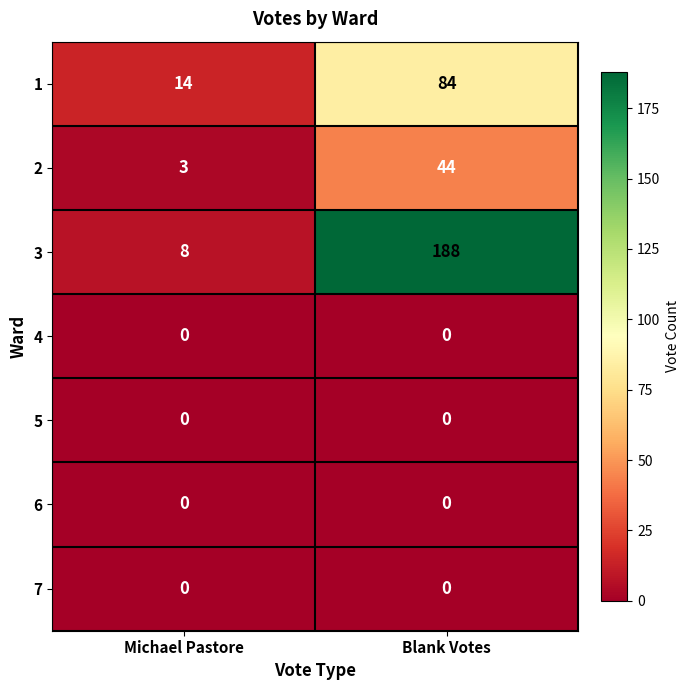

List the labels in order of 2 value, smallest first.

Michael Pastore, Blank Votes